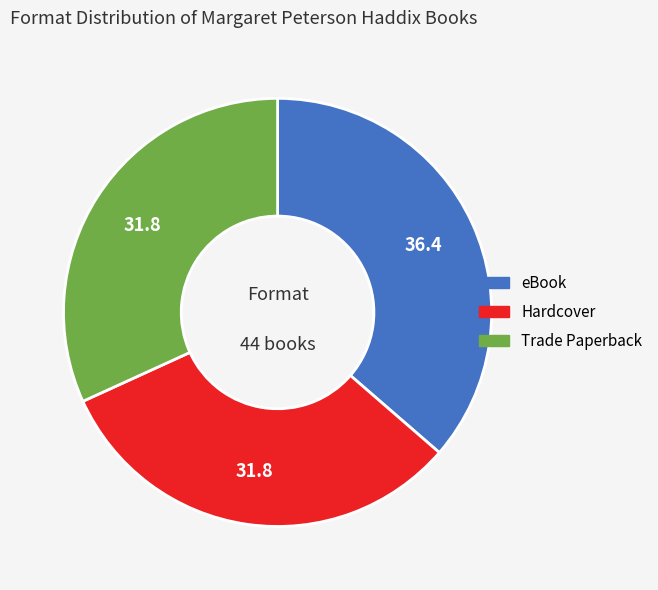

Approximately how many times larger is the value at Trade Paperback compared to eBook?

0.9